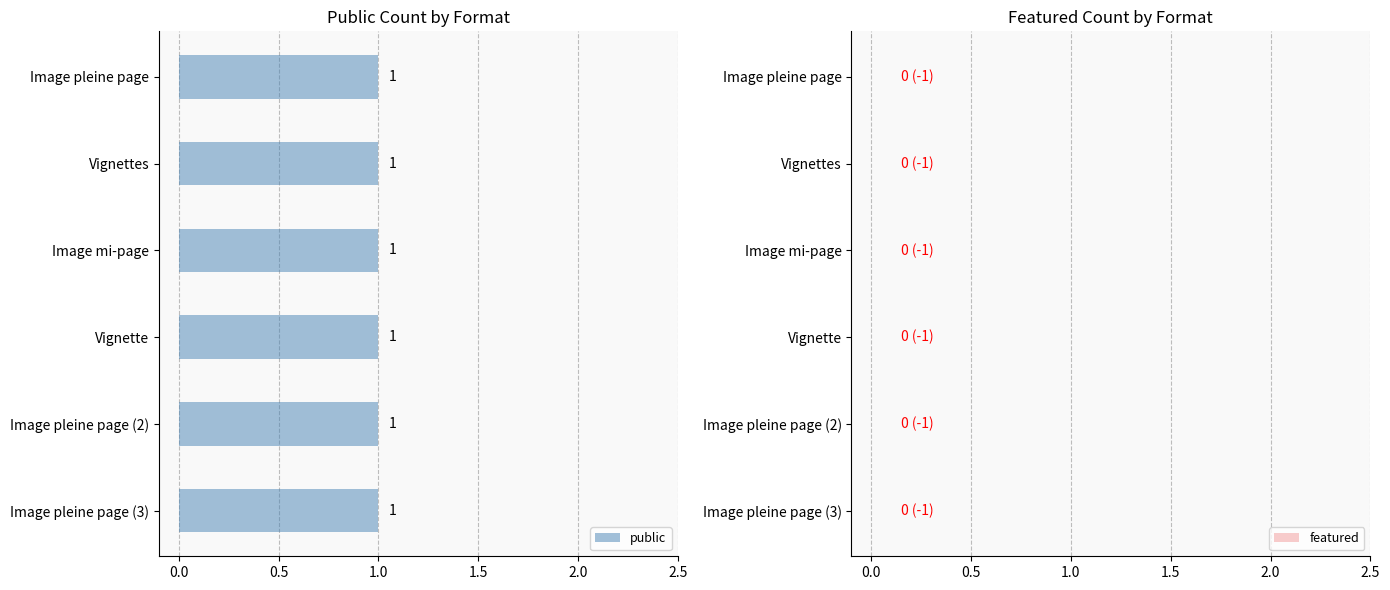

Reading left to right, what are all the values shown in this chart?

public: 1	1	1	1	1	1
featured: 0	0	0	0	0	0